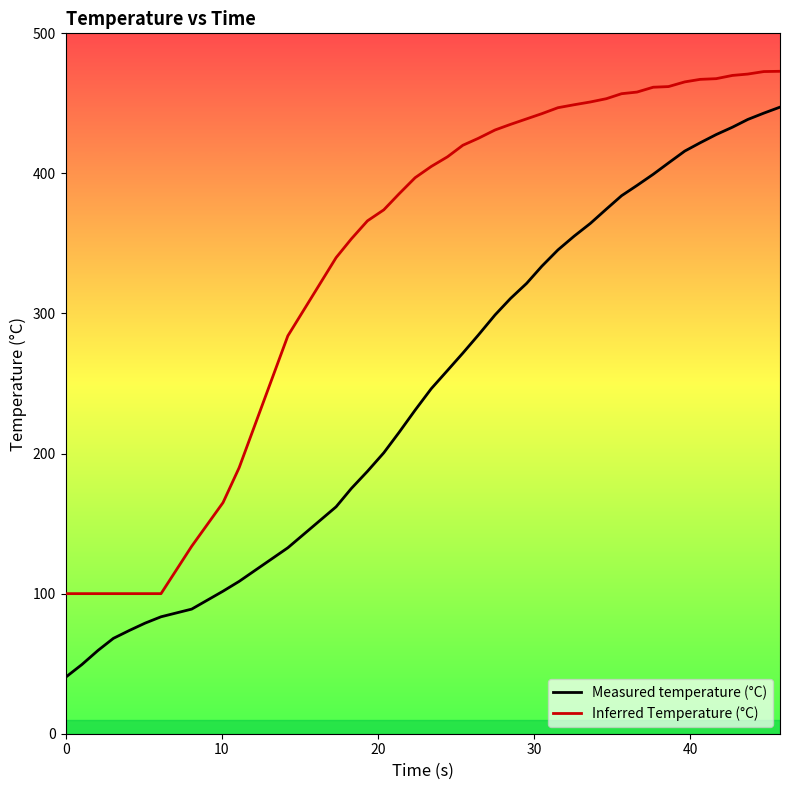

How many distinct data groups are displayed?

2